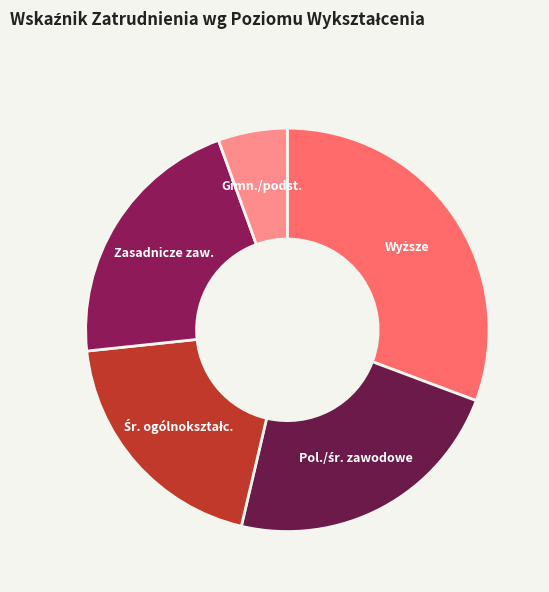

Count the number of slices in the pie.

5